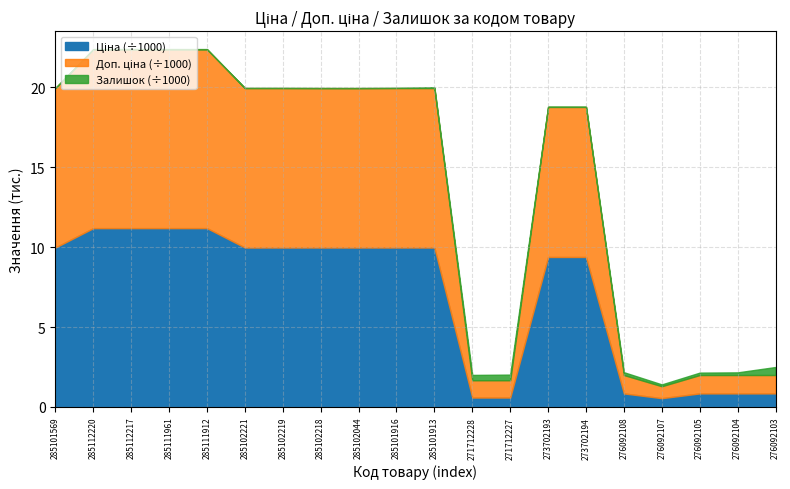

What is the label of the 17th point from the right?

285111961